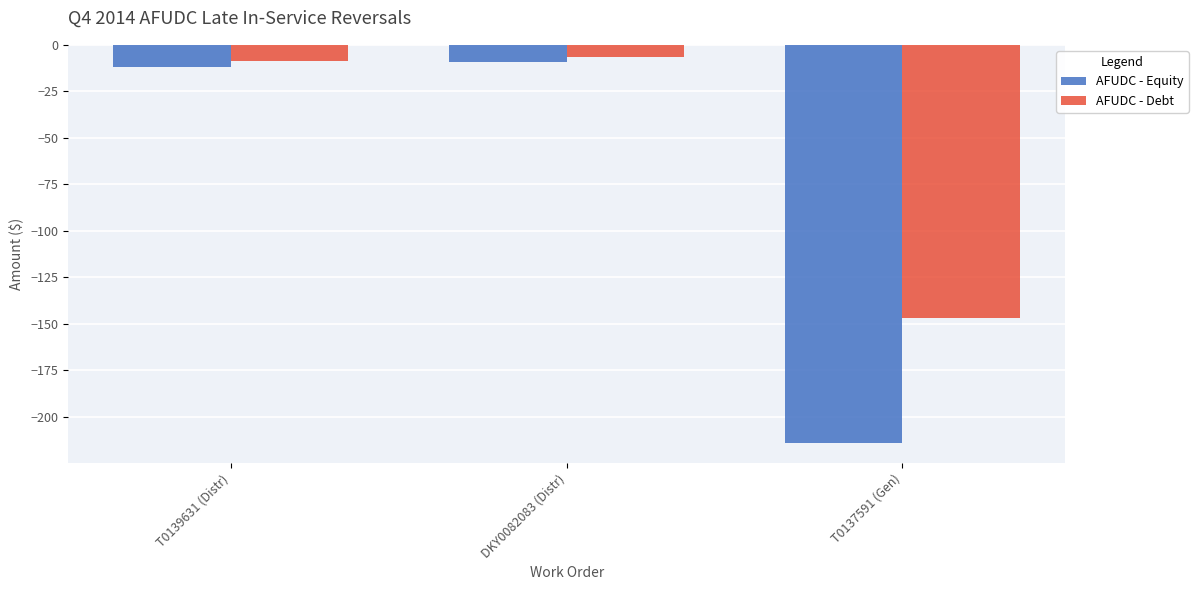

Which series has the largest range (max minus min)?

AFUDC - Equity